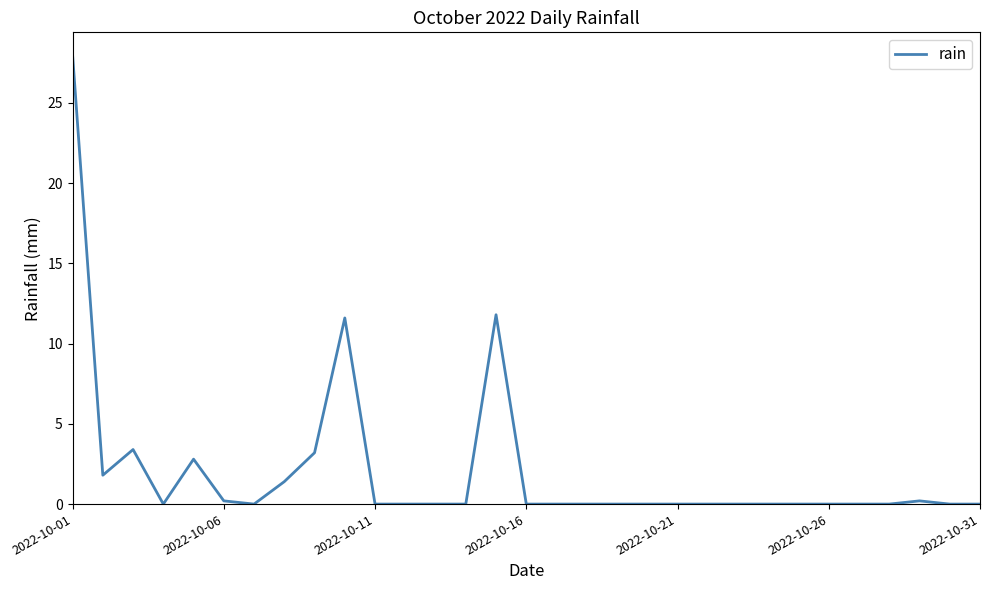

What is the sum of all values?

64.4